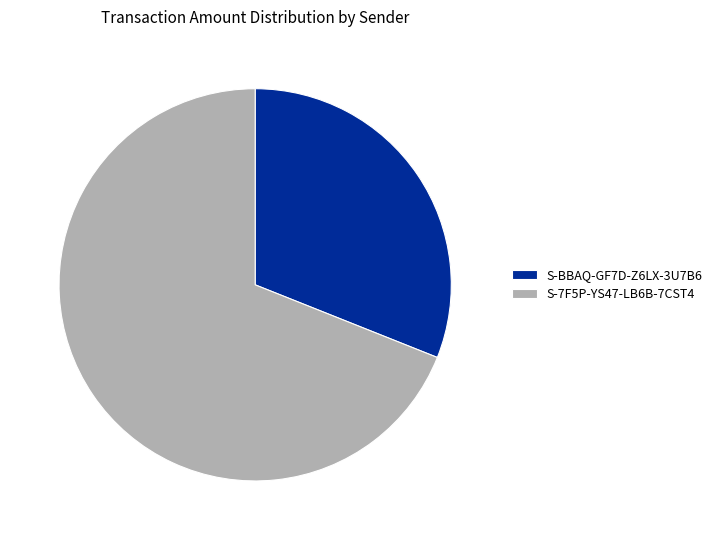

How many slices are in this pie chart?

2